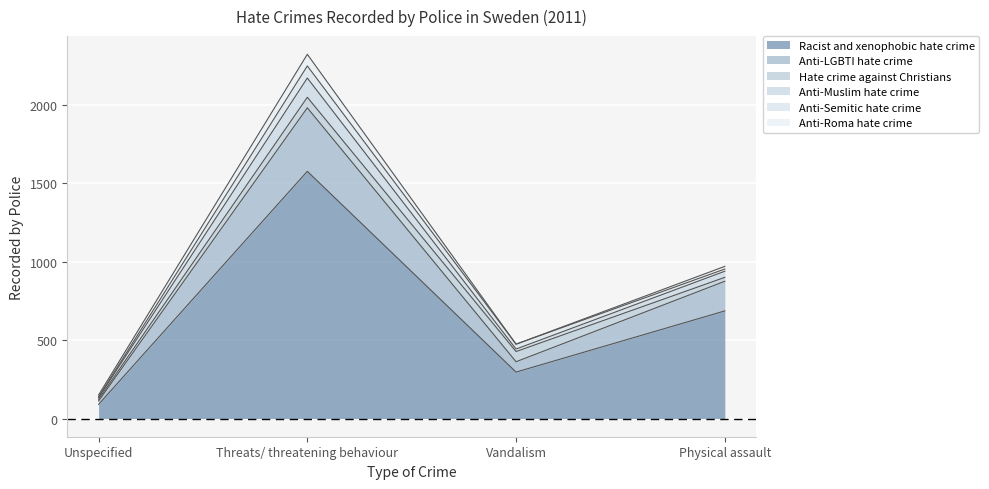

The value of Racist and xenophobic hate crime at Threats/ threatening behaviour is 1576. True or false?

True